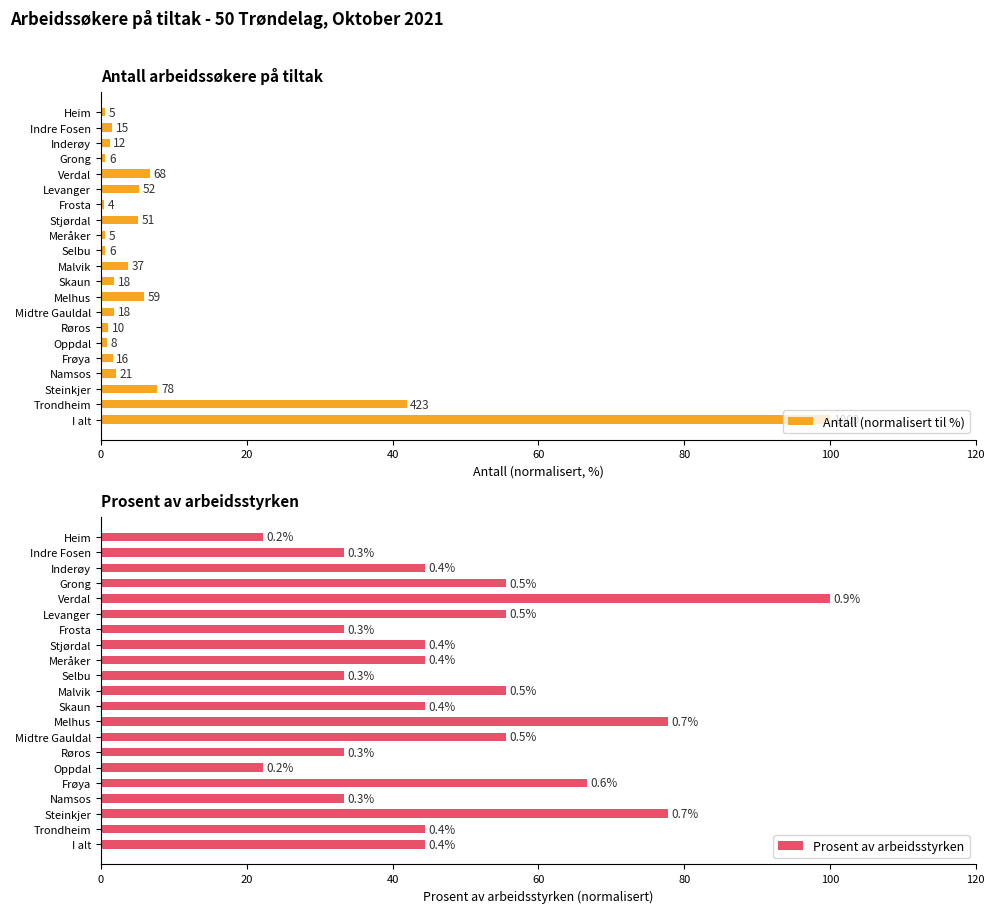

Rank the series at Stjørdal from highest to lowest value.

Prosent av arbeidsstyrken, Antall (normalisert til %)